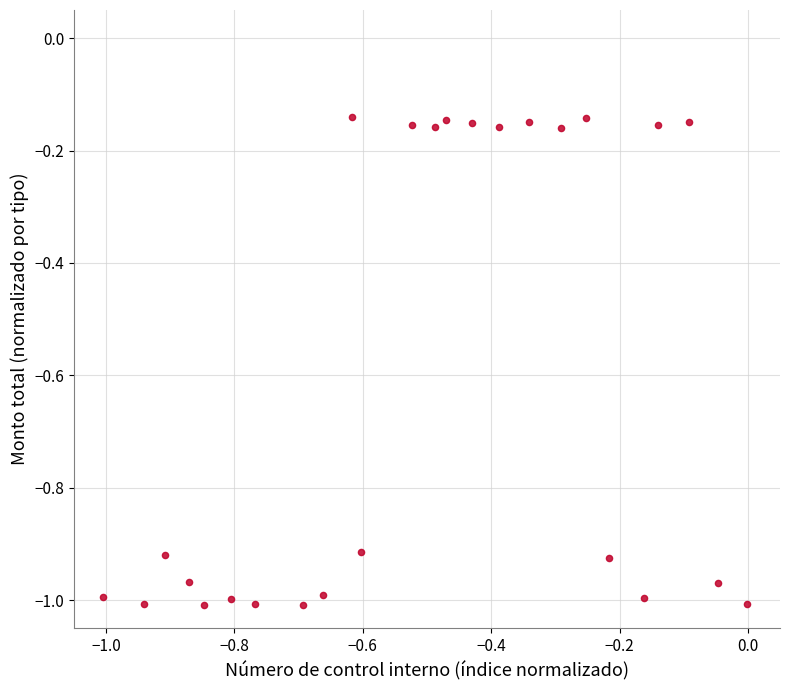

What is the range of Y values (max minus min)?

0.9